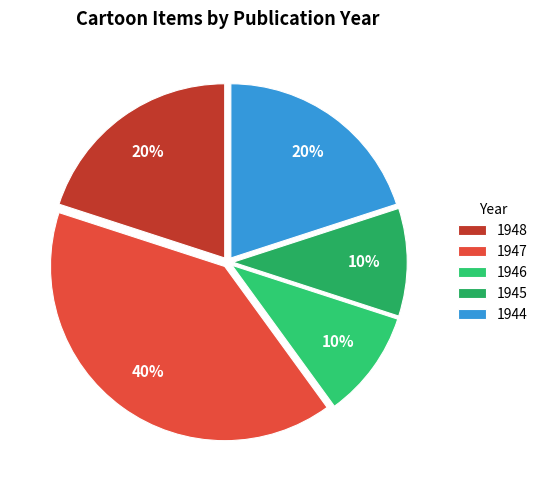

Which slice is the largest?

1947